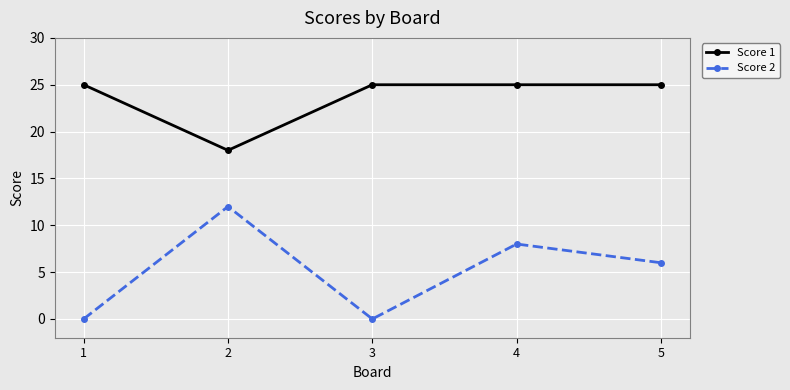

Which series has the widest spread of values?

Score 2